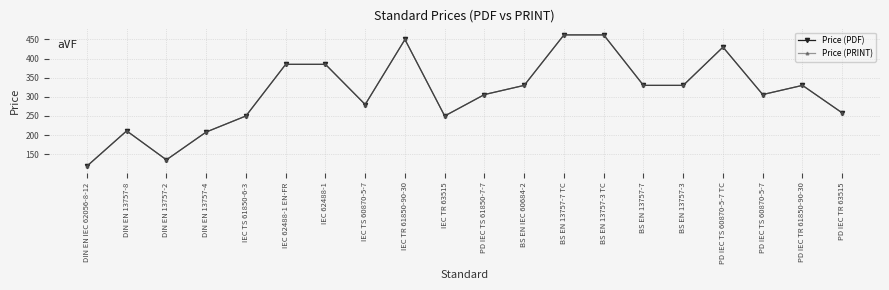

At PD IEC TS 61850-7-7, list the series in order from largest to smallest.

Price (PDF), Price (PRINT)